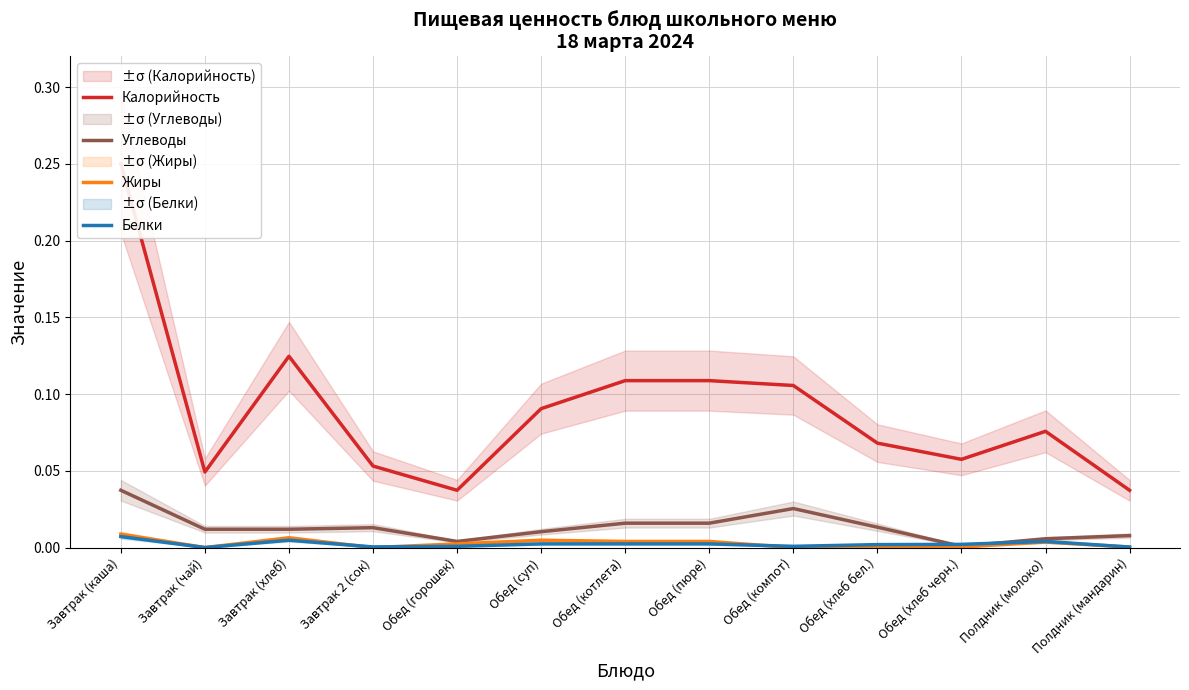

At which category does Углеводы reach its first local peak?

Завтрак 2 (сок)